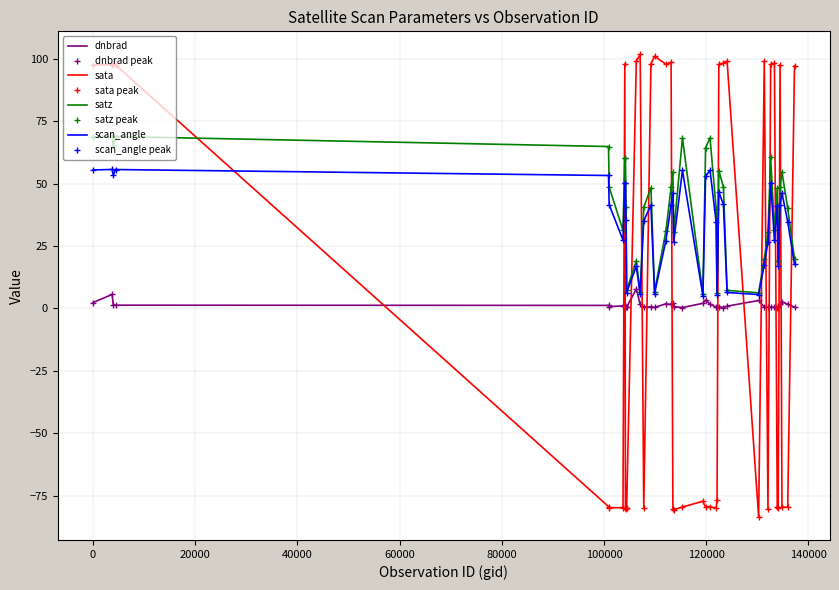

Where is the first local minimum for satz?

3